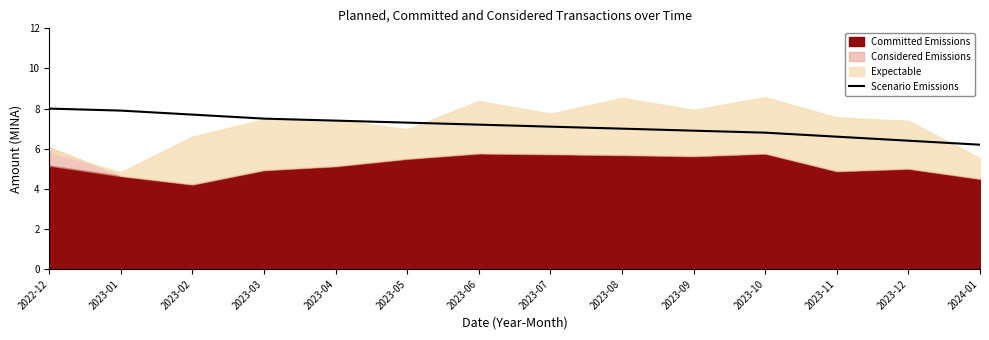

Is it true that Scenario Emissions equals 6.2 at 2024-01?

True